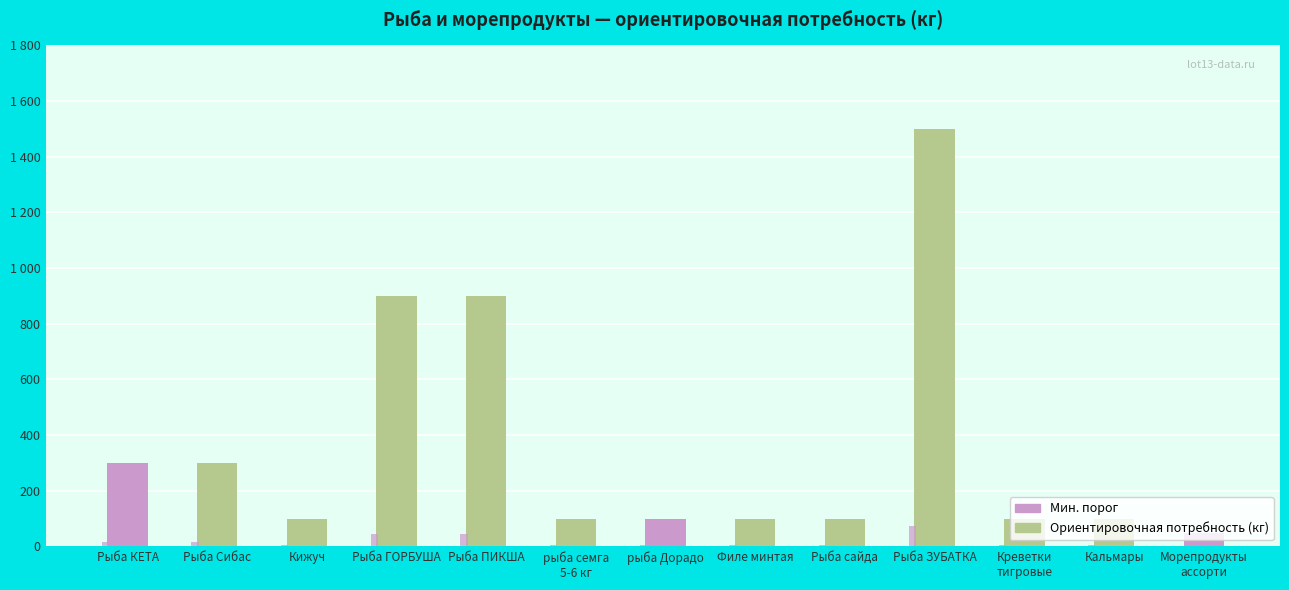

Are the bars grouped side by side (vs. stacked)?

Yes